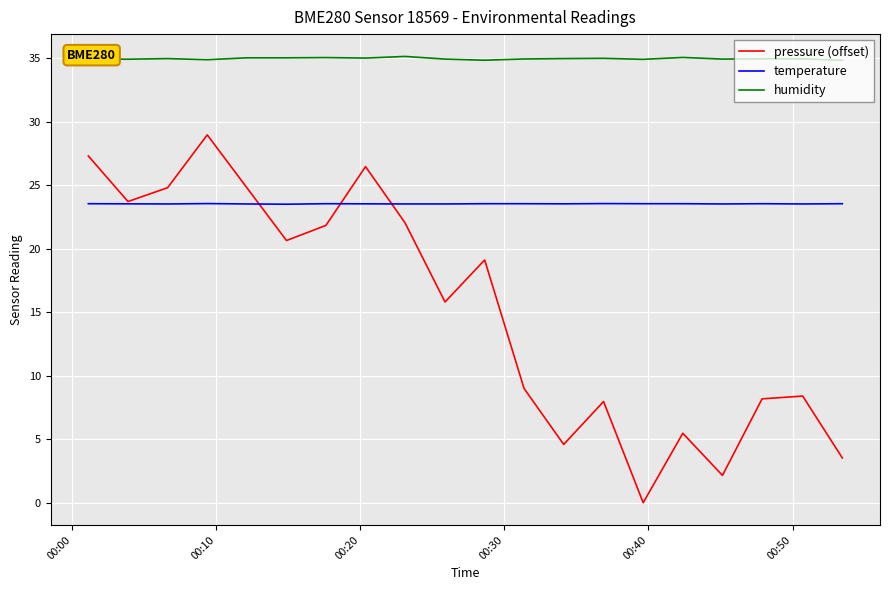

Which series has the largest total across all categories?

humidity